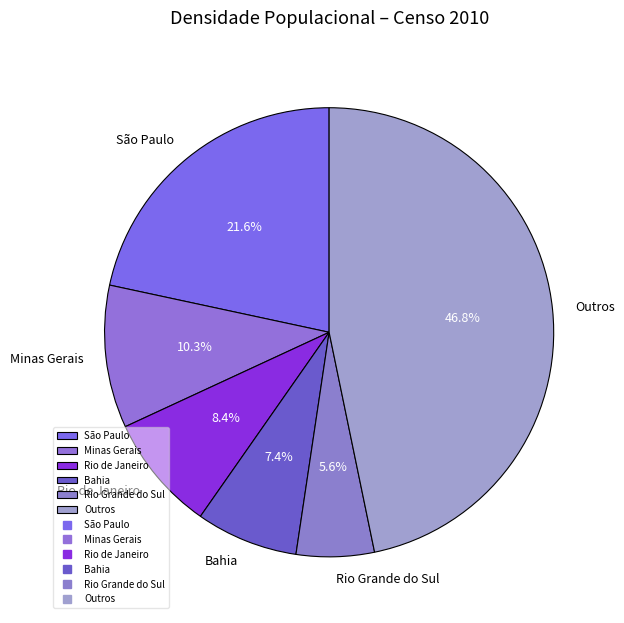

Rank the categories by value from highest to lowest.

Outros, São Paulo, Minas Gerais, Rio de Janeiro, Bahia, Rio Grande do Sul